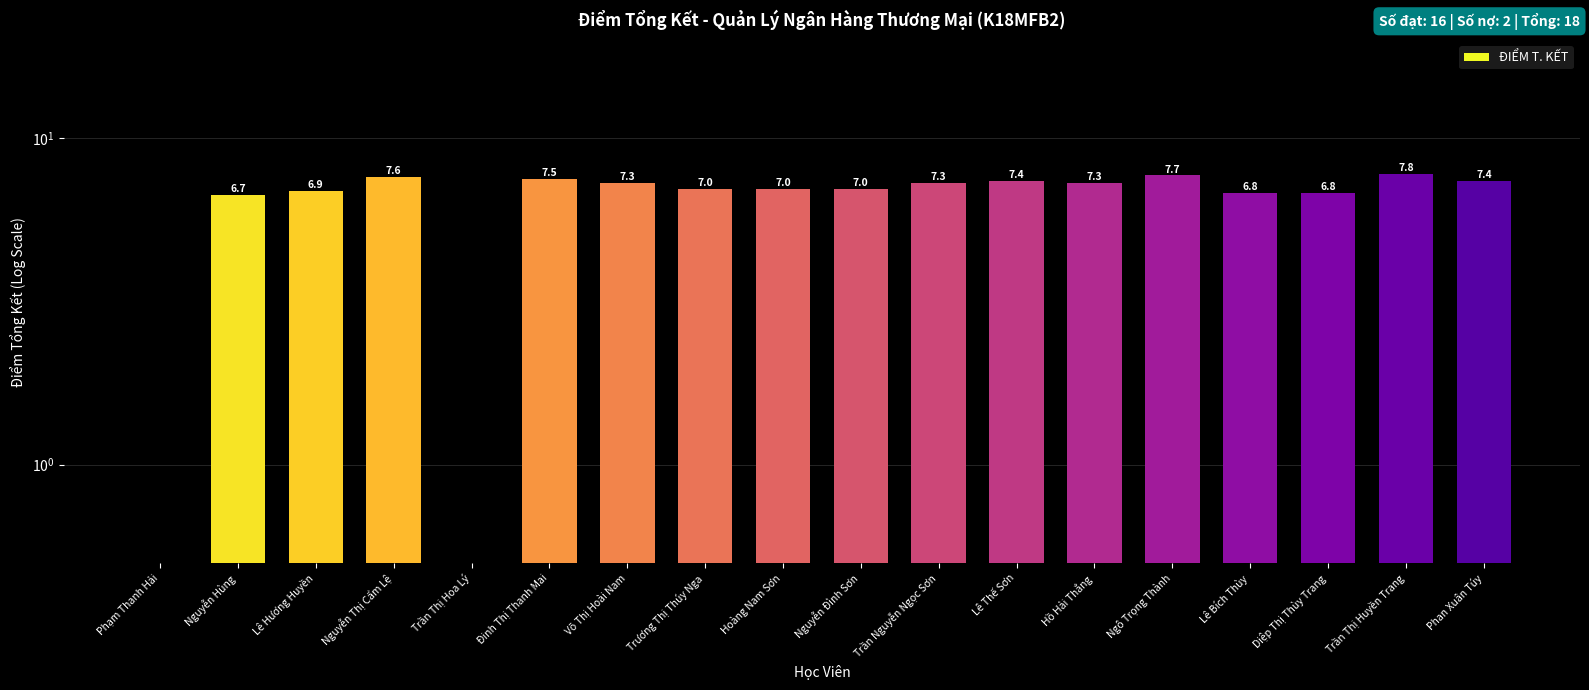

What is the average value?

6.4